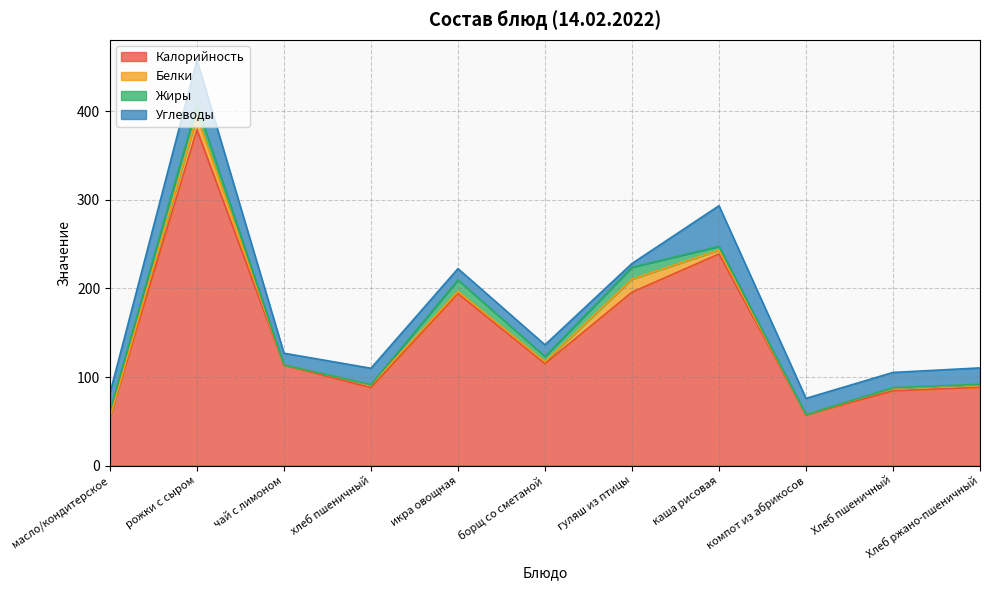

The value of Калорийность at каша рисовая is 239.0. True or false?

True